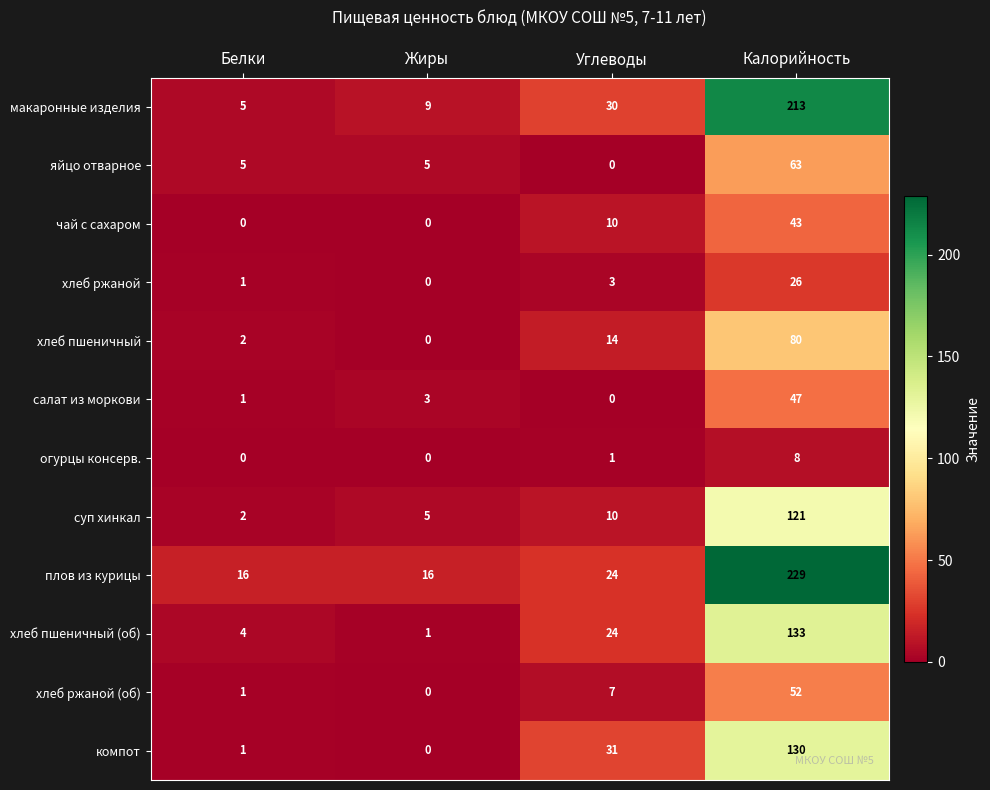

Which category has the lowest value in the хлеб ржаной series?

Жиры